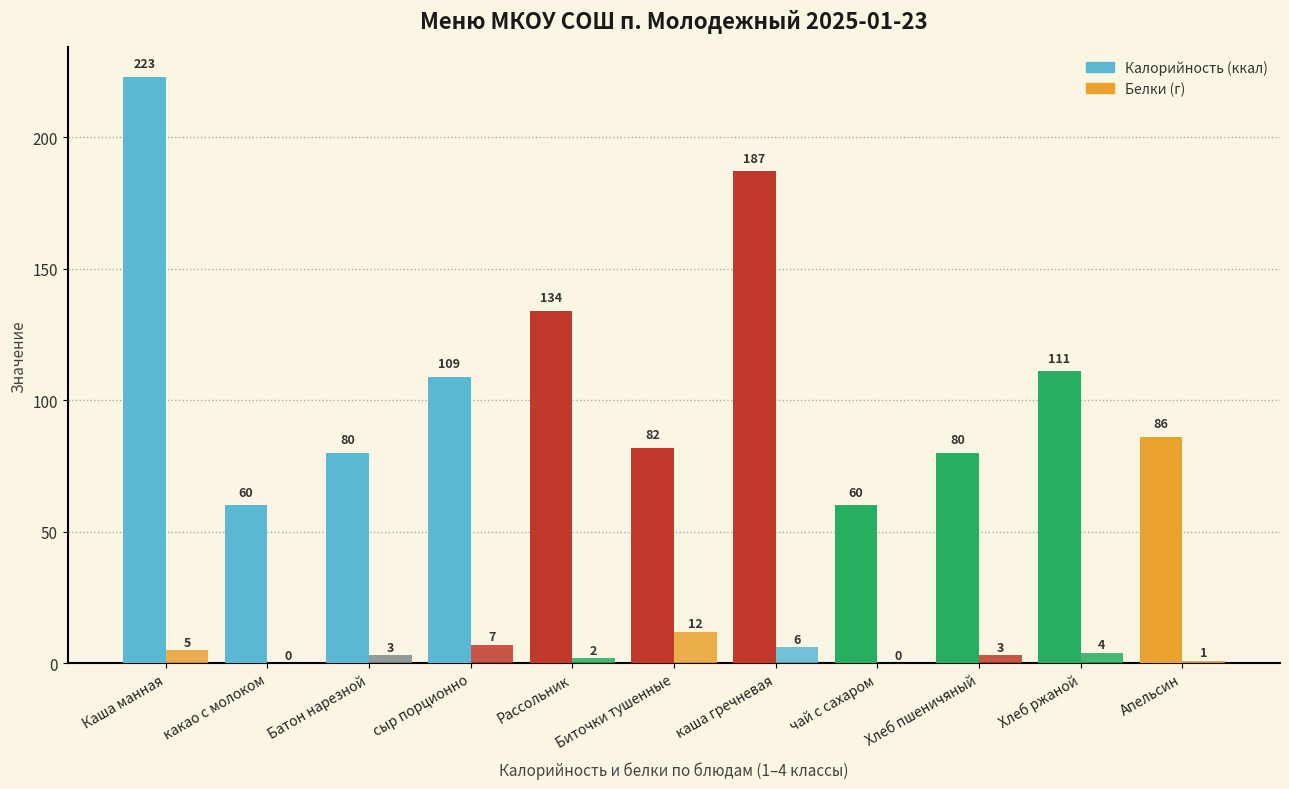

Count the number of categories in the chart.

11